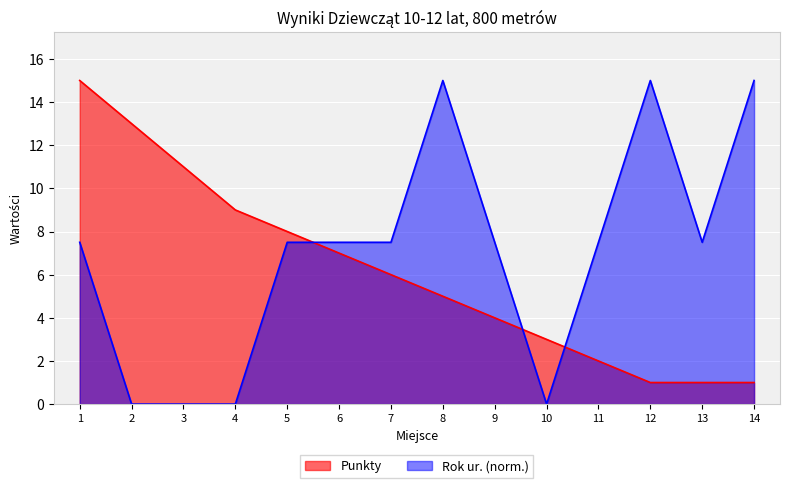

Which series has the widest spread of values?

Rok ur. (norm.)